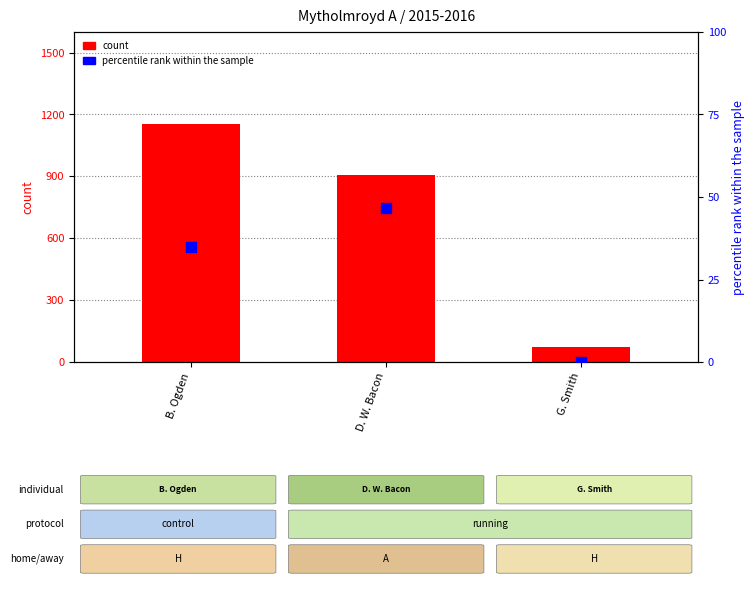

Which series has the largest total across all categories?

count